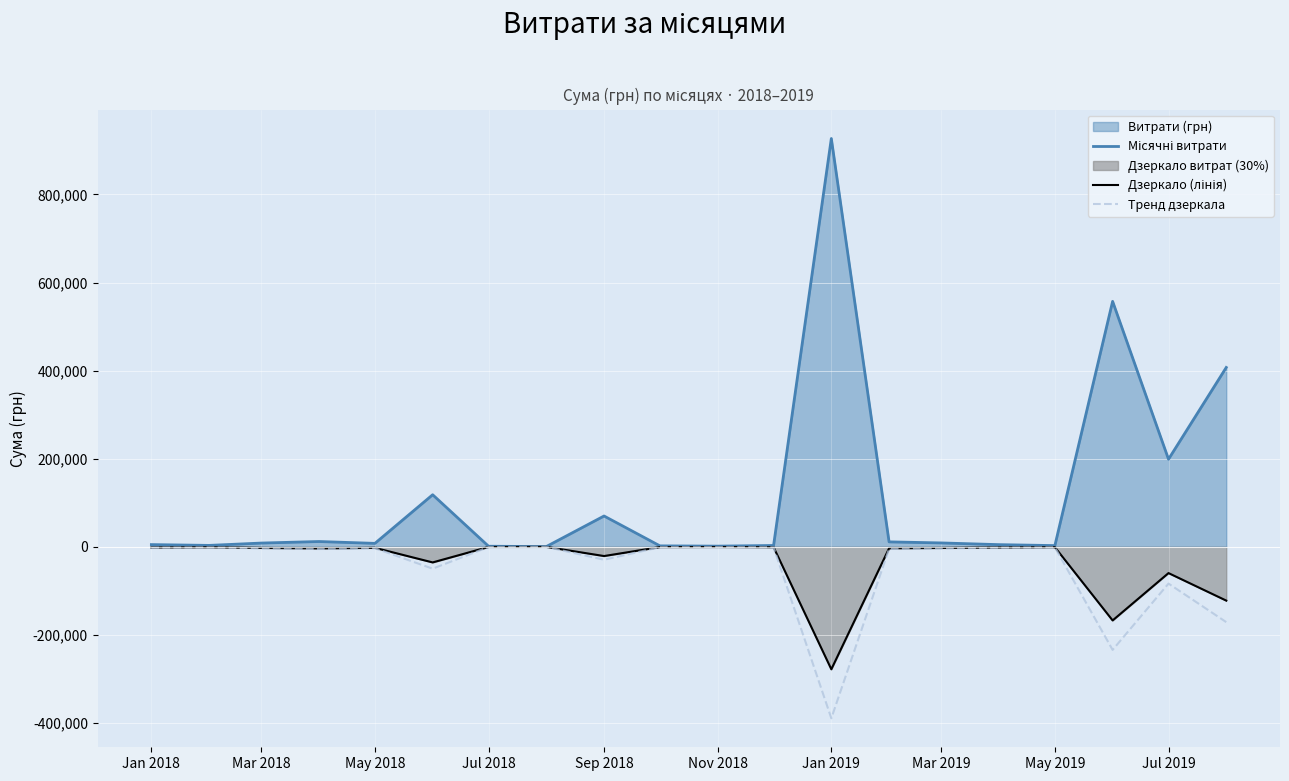

What is the total value across all series at Jan 2019?

259577.0